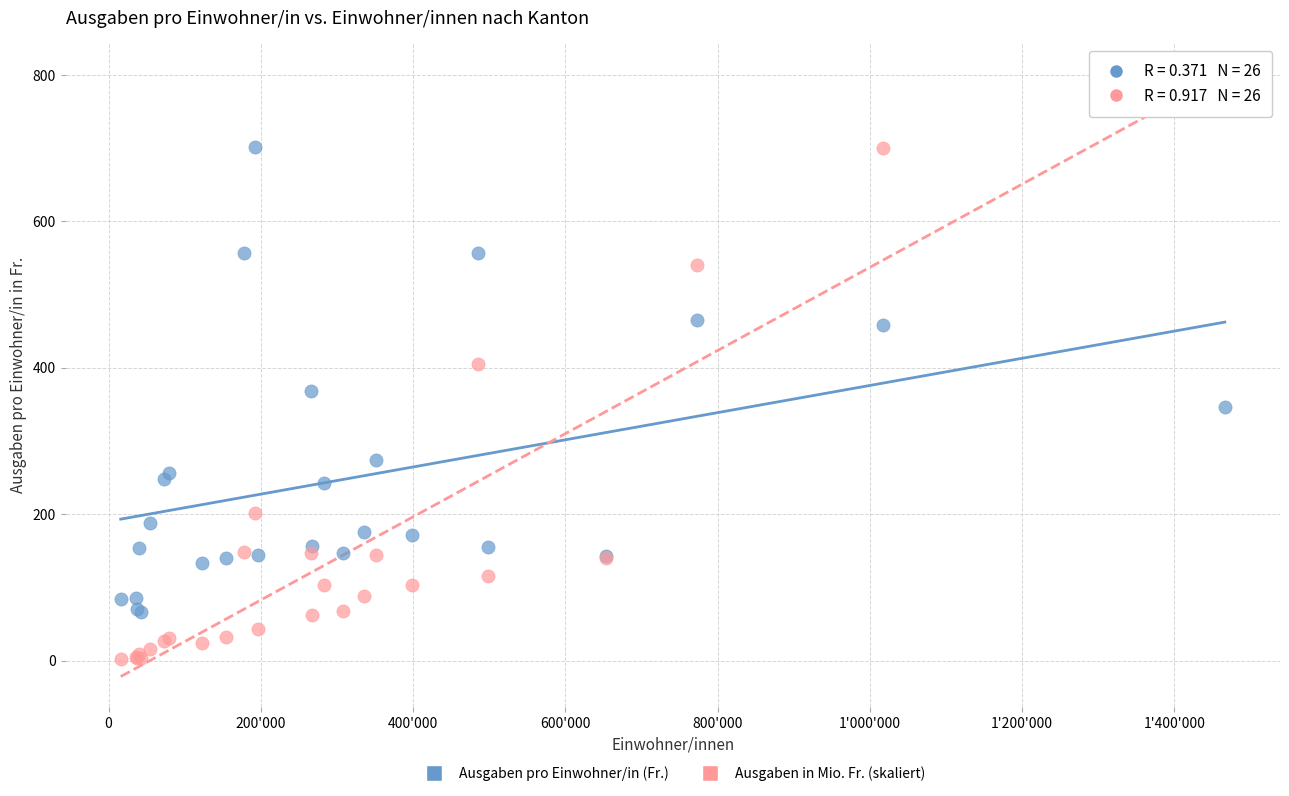

What are all the series names shown in the legend?

Ausgaben pro Einwohner/in (Fr.), Ausgaben in Mio. Fr. (skaliert)